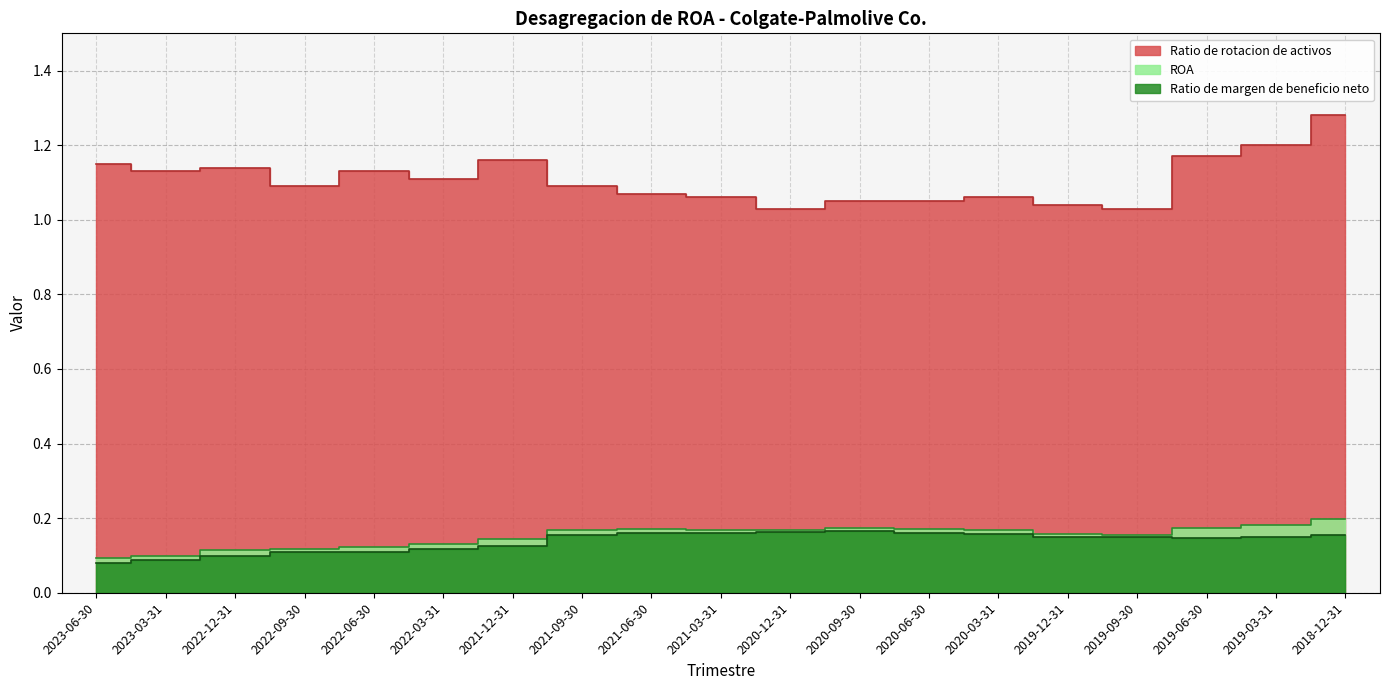

The value of ROA at 2022-03-31 is 0.1. True or false?

True